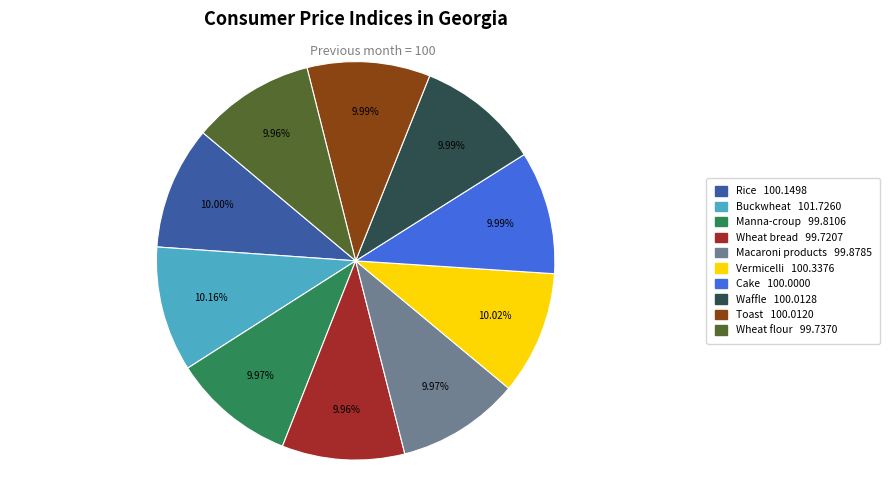

Approximately how many times larger is the value at Wheat bread compared to Buckwheat?

1.0